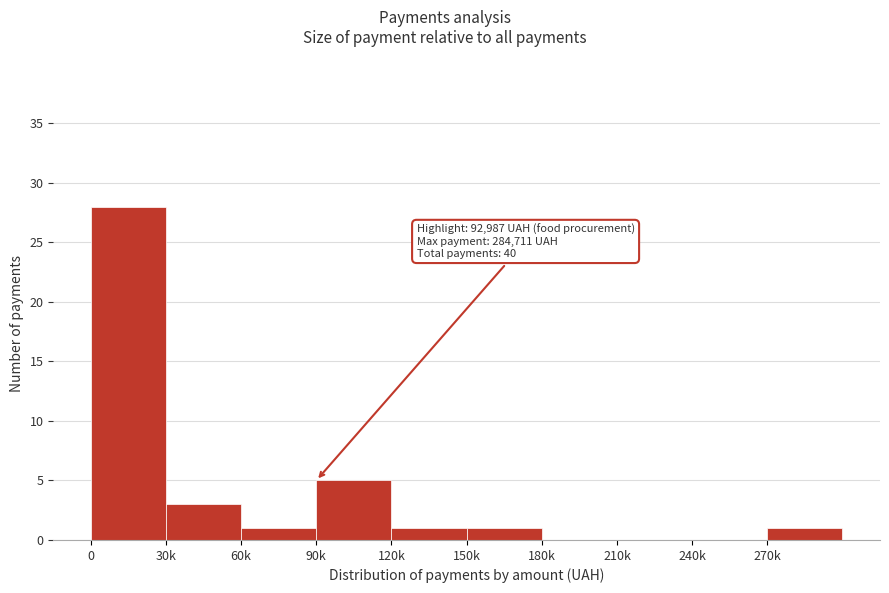

Reading left to right, extract all data points from this chart.

0=28	30k=3	60k=1	90k=5	120k=1	150k=1	180k=0	210k=0	240k=0	270k=1